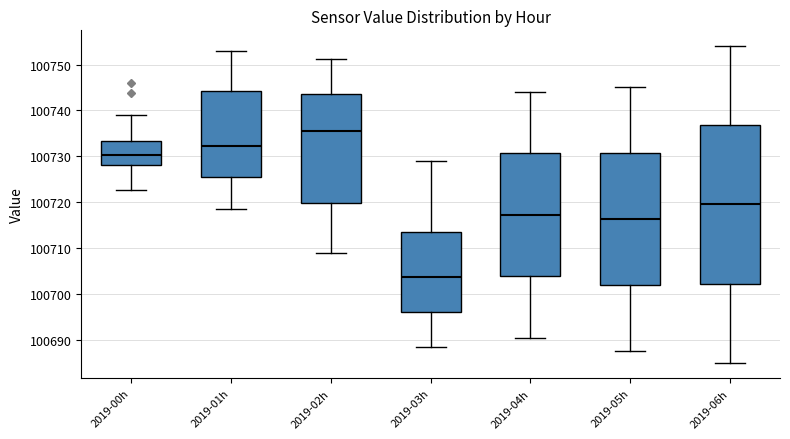

Reading left to right, read every box against the y-axis: the position of its median line, the range the box covers, and the ends of its whiskers. The values are not printed on the chart, so give them approximately, as read against the axis.

2019-00h: median 100730, box 100728 to 100733, whiskers 100723 to 100739
2019-01h: median 100732, box 100725 to 100744, whiskers 100718 to 100753
2019-02h: median 100736, box 100720 to 100743, whiskers 100709 to 100751
2019-03h: median 100704, box 100696 to 100713, whiskers 100688 to 100729
2019-04h: median 100717, box 100704 to 100731, whiskers 100690 to 100744
2019-05h: median 100716, box 100702 to 100731, whiskers 100688 to 100745
2019-06h: median 100720, box 100702 to 100737, whiskers 100685 to 100754